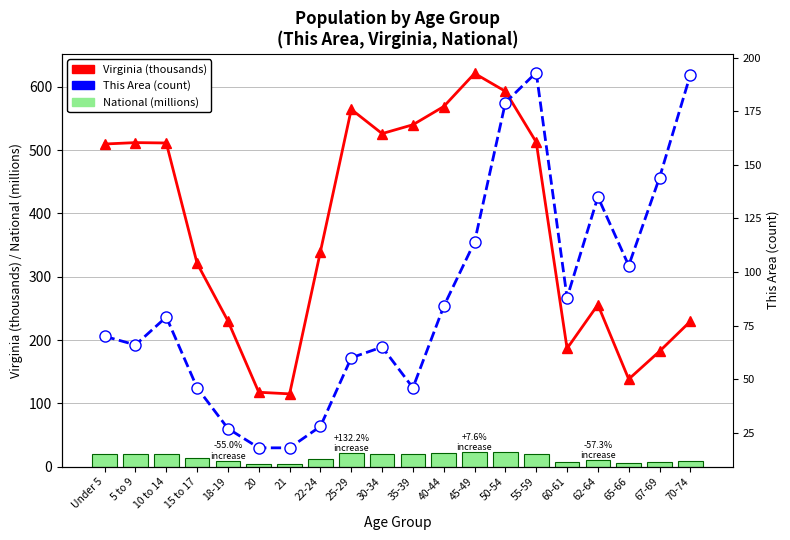

How many data points in National (millions) are above 19?

10